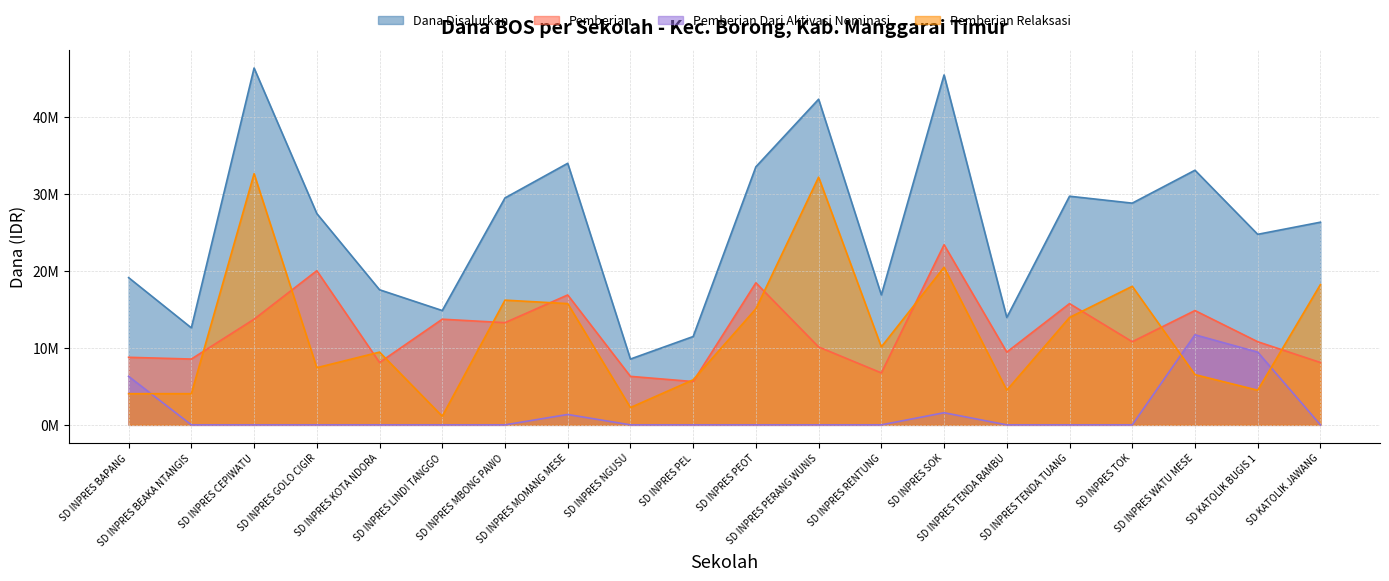

What is the difference between the second highest and minimum values in the Dana Disalurkan series?

36900000